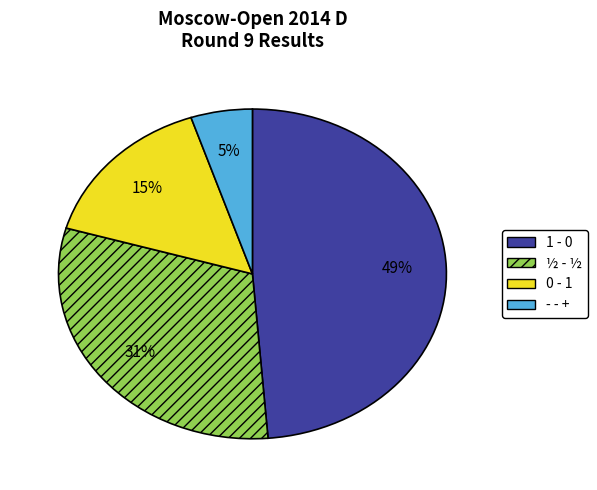

To the nearest percent, what is the difference between the largest and smallest slice percentages?

44%